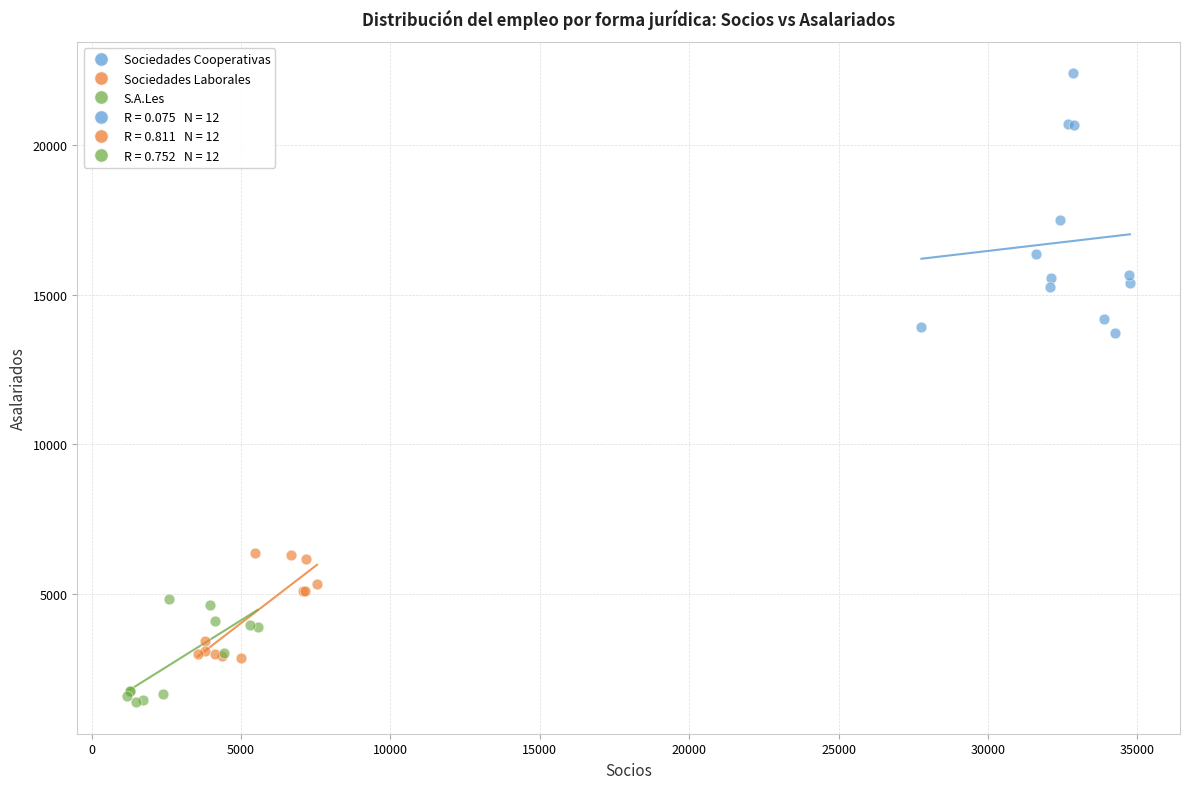

Which series reaches the maximum Y coordinate?

Sociedades Cooperativas